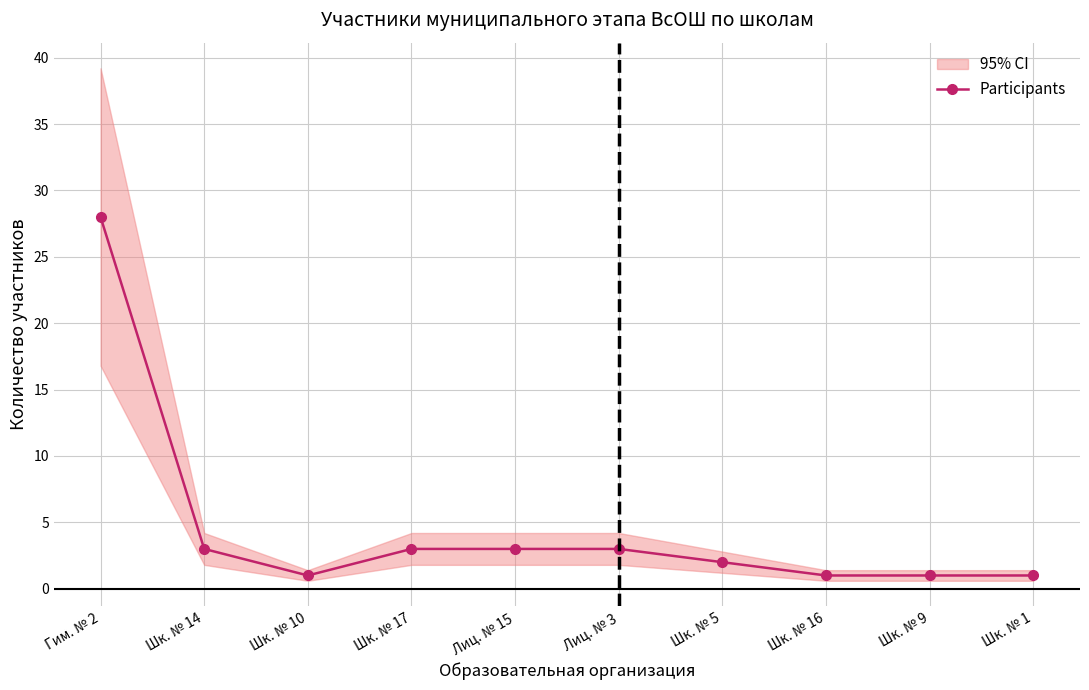

What is the minimum value shown in the chart?

1